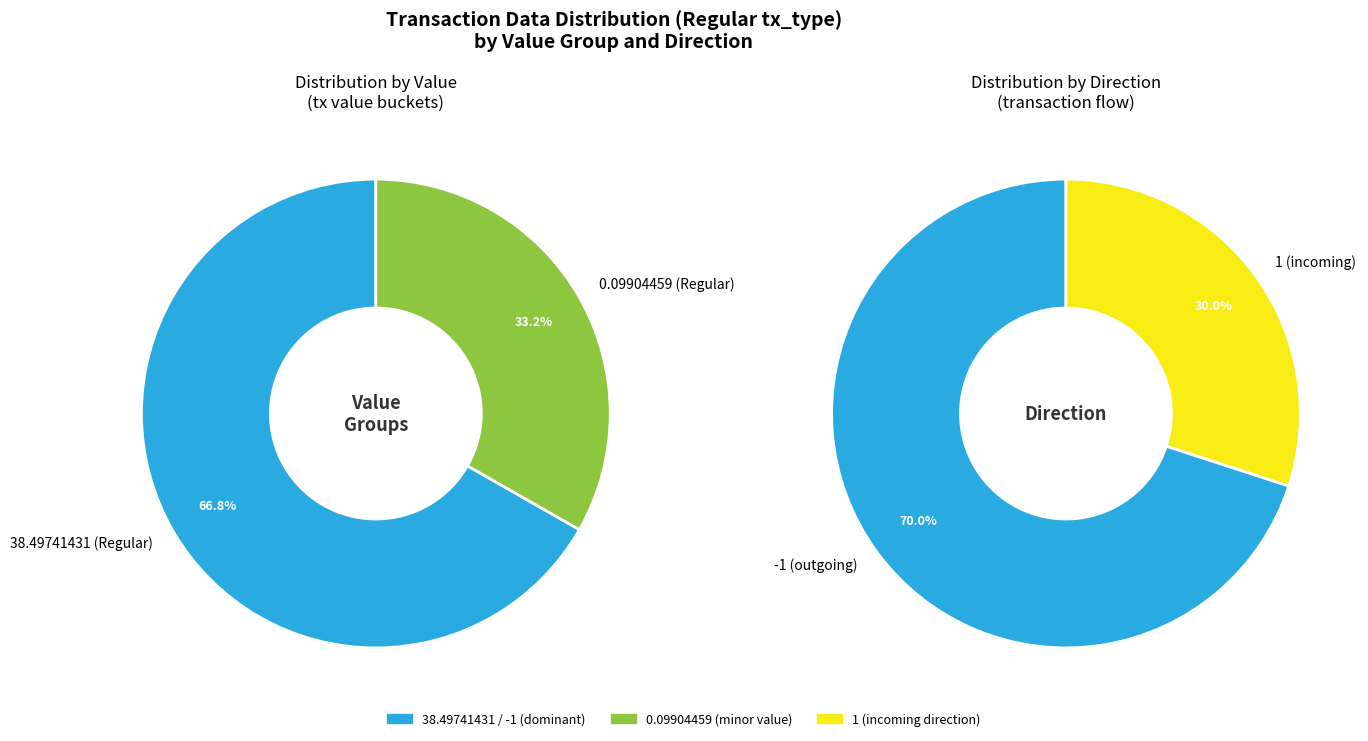

True or false: io_index_72 accounts for 18% of the total.

False